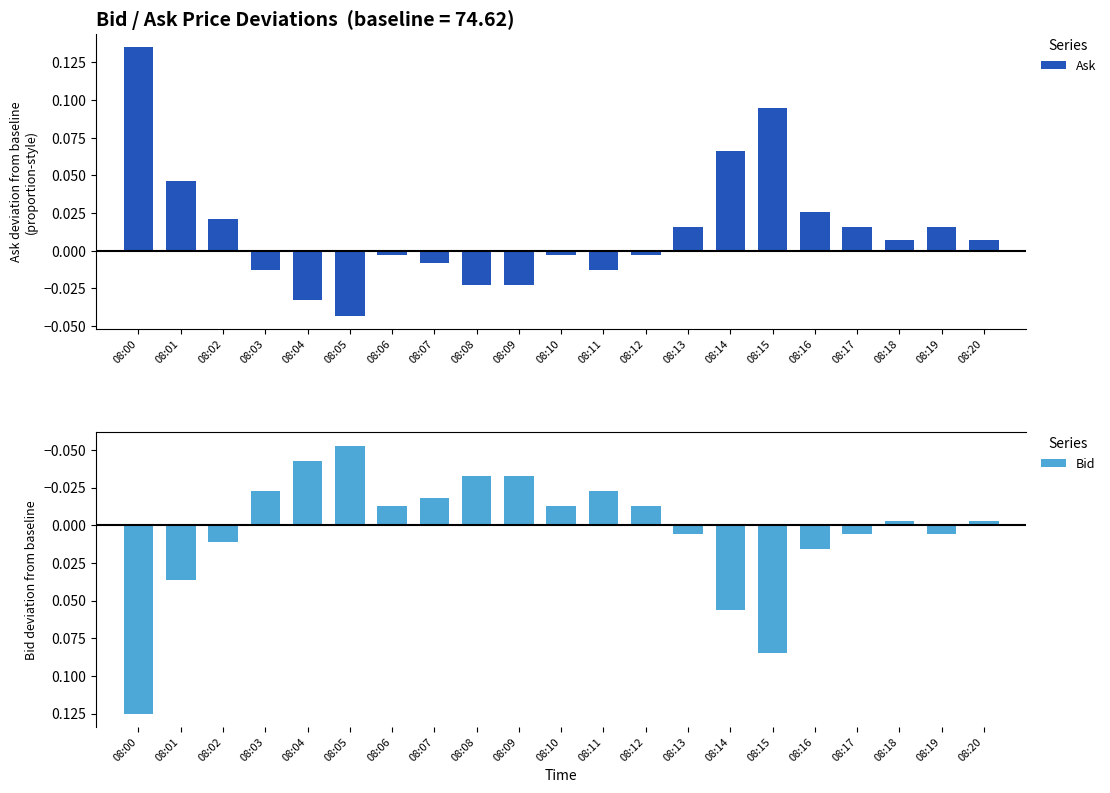

The Bid series shows -0.0 at 08:18. True or false?

False